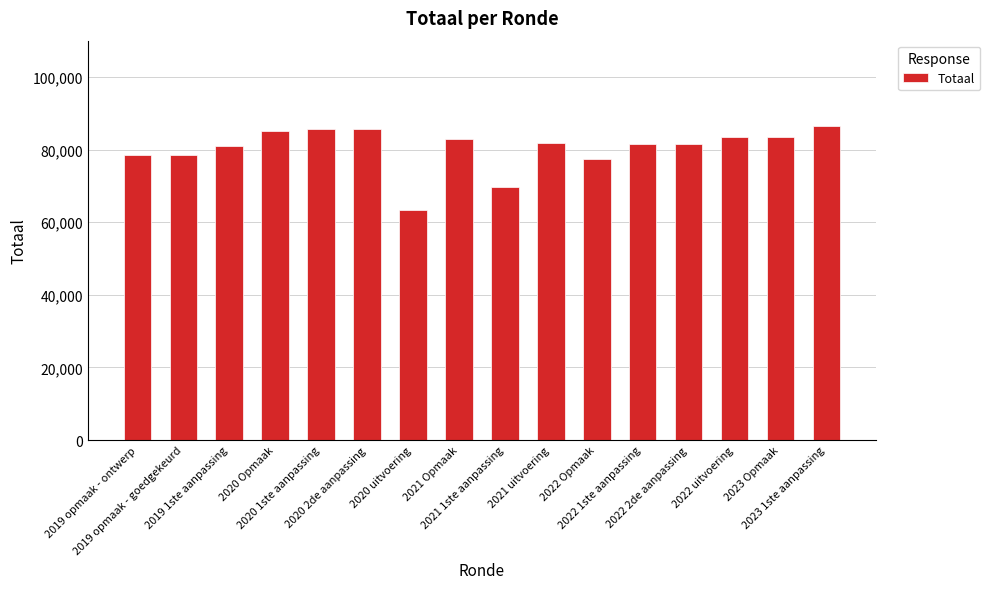

Read the value at 2020 1ste aanpassing, to the nearest 50.

85800